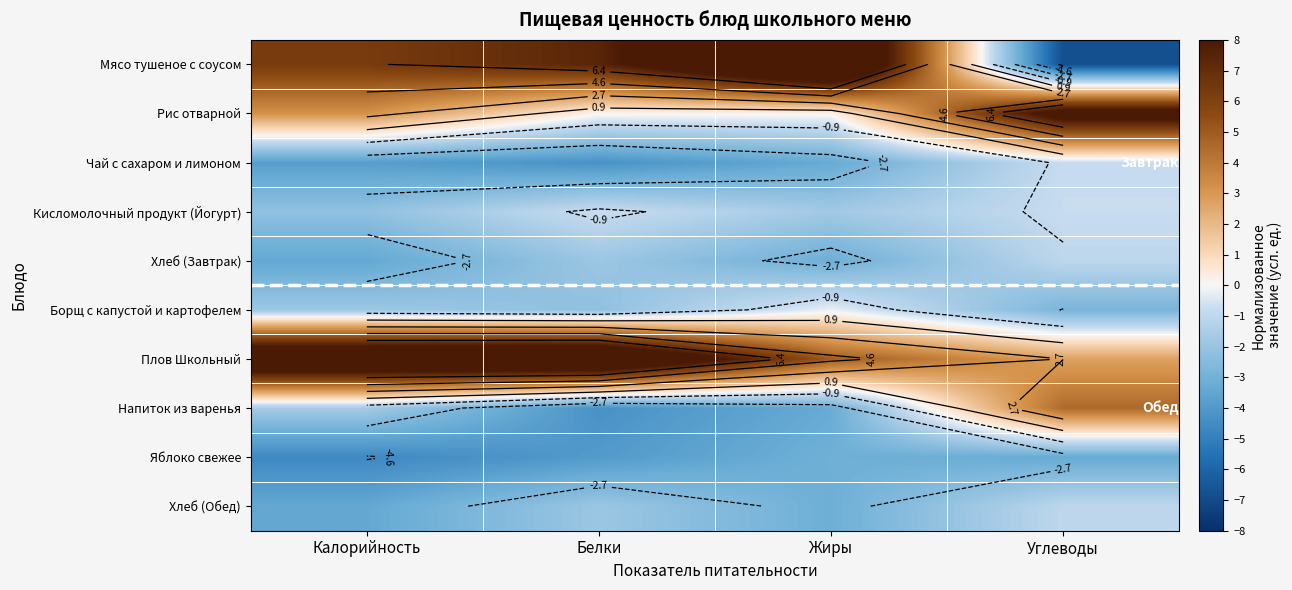

List the labels in order of Кисломолочный продукт (Йогурт) value, largest first.

Белки, Углеводы, Жиры, Калорийность